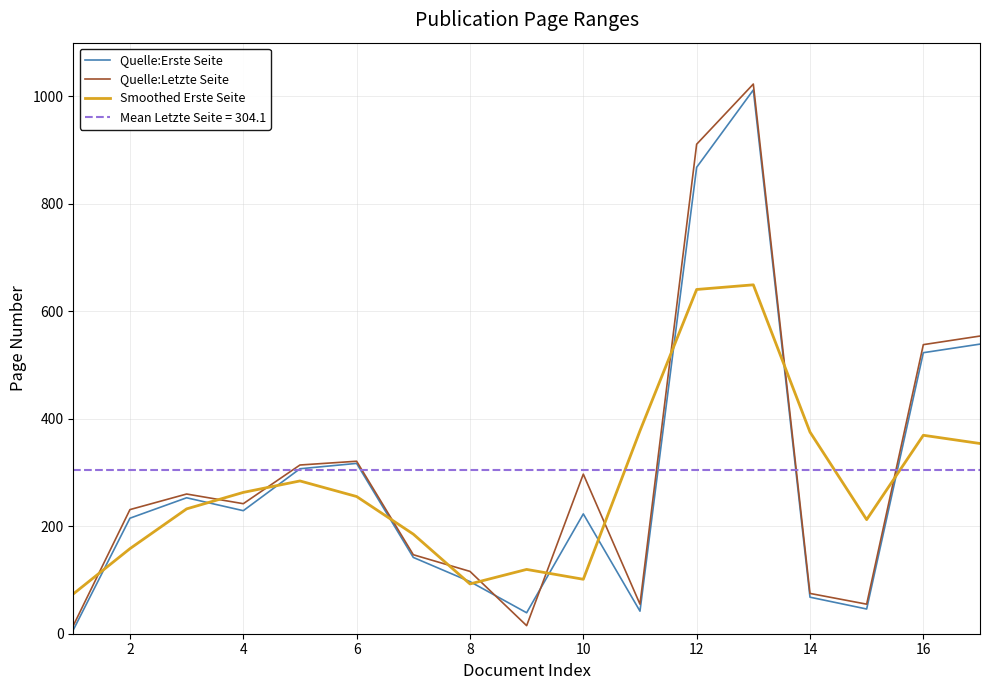

What is the minimum value for Smoothed Erste Seite?

74.0